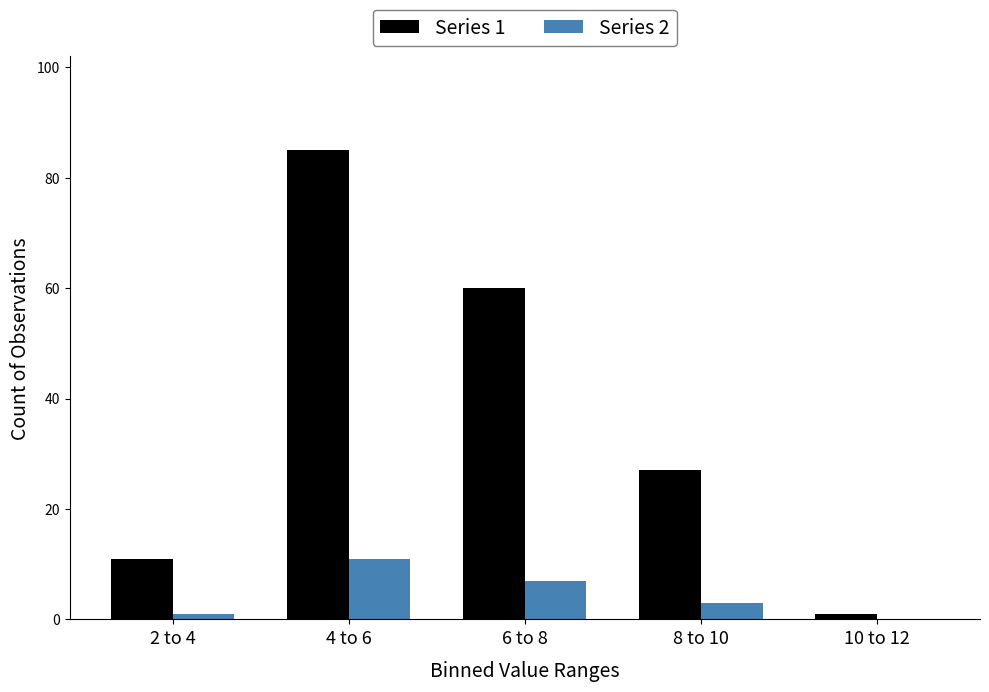

Reading right to left, transcribe all the data shown in this chart.

Series 1: 10 to 12=1	8 to 10=27	6 to 8=60	4 to 6=85	2 to 4=11
Series 2: 10 to 12=0	8 to 10=3	6 to 8=7	4 to 6=11	2 to 4=1